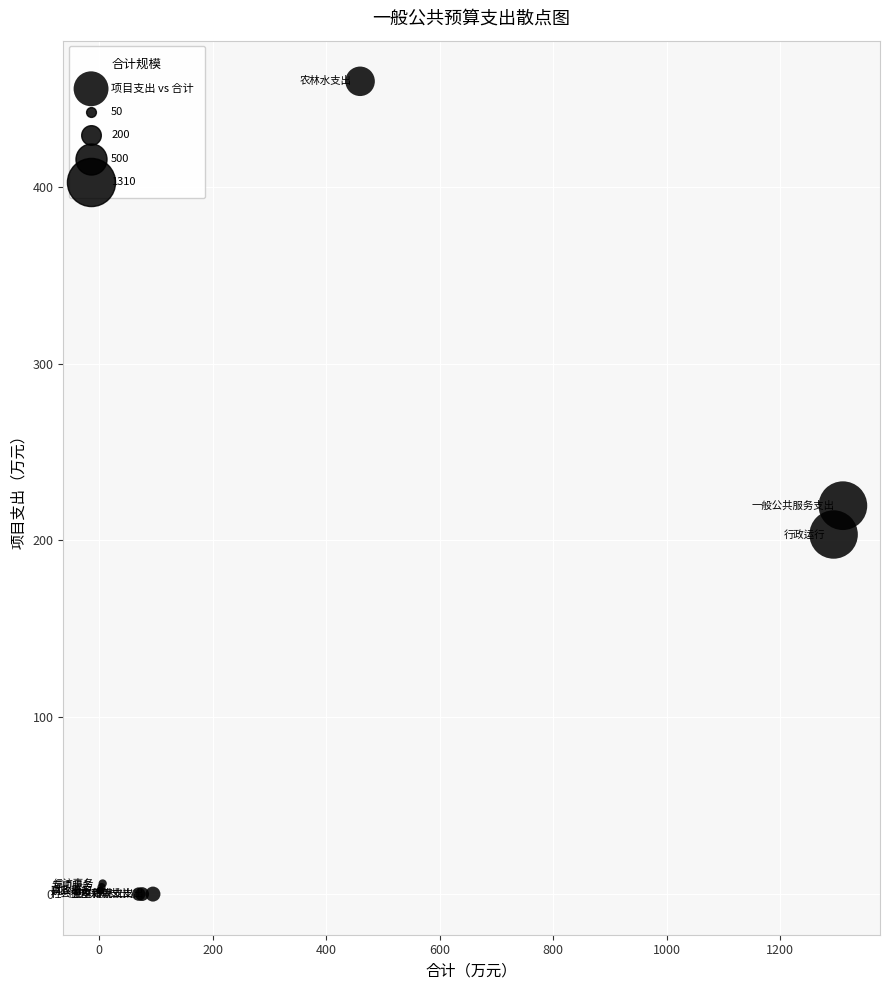

What Y value in the scatter plot is closest to 229?

219.7